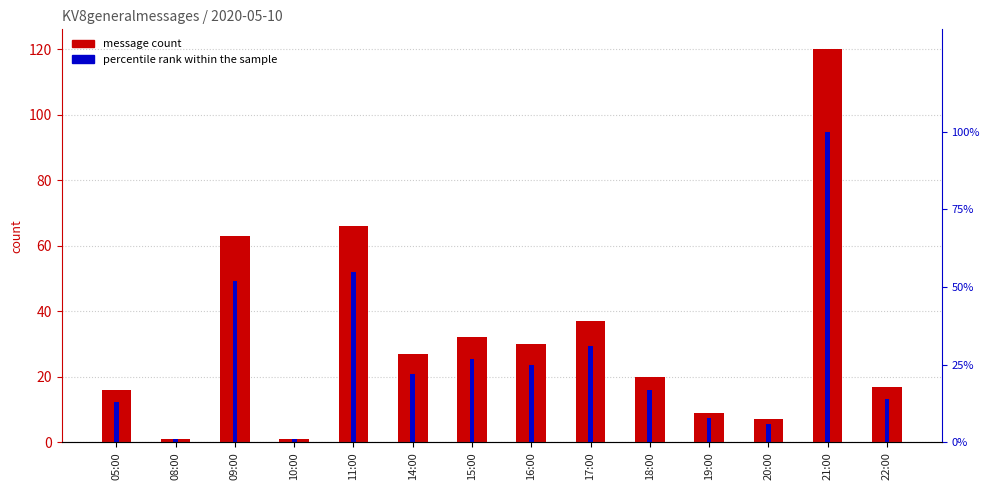

What is the greatest value displayed?

120